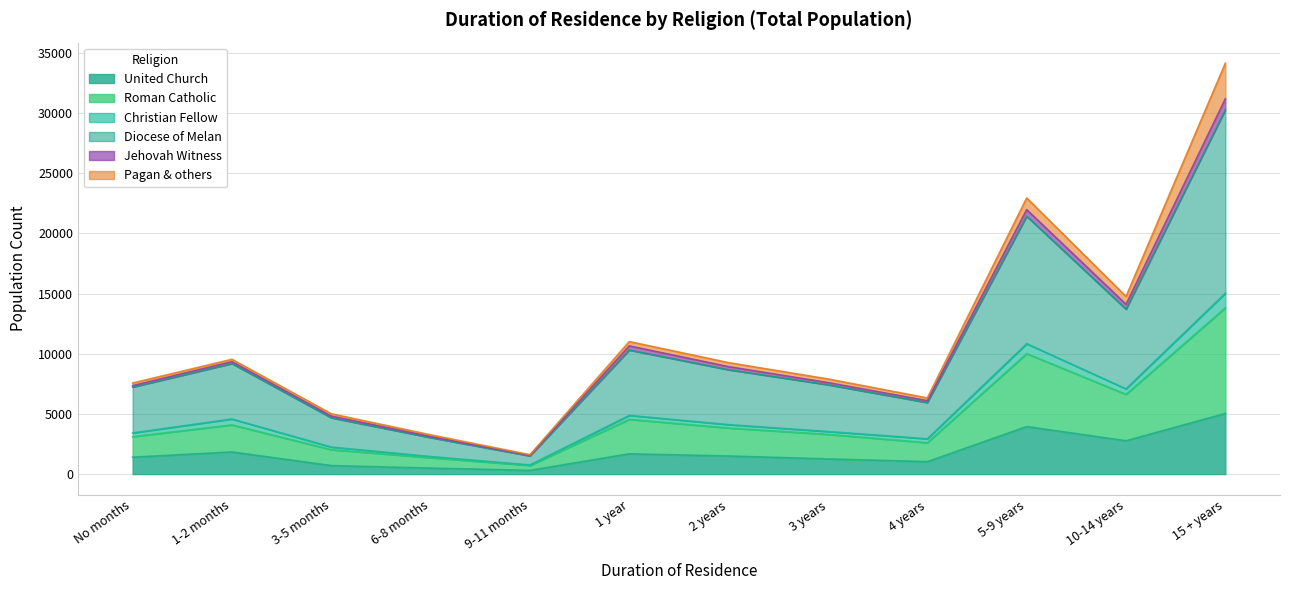

At which category does Diocese of Melan reach its first local valley?

9-11 months